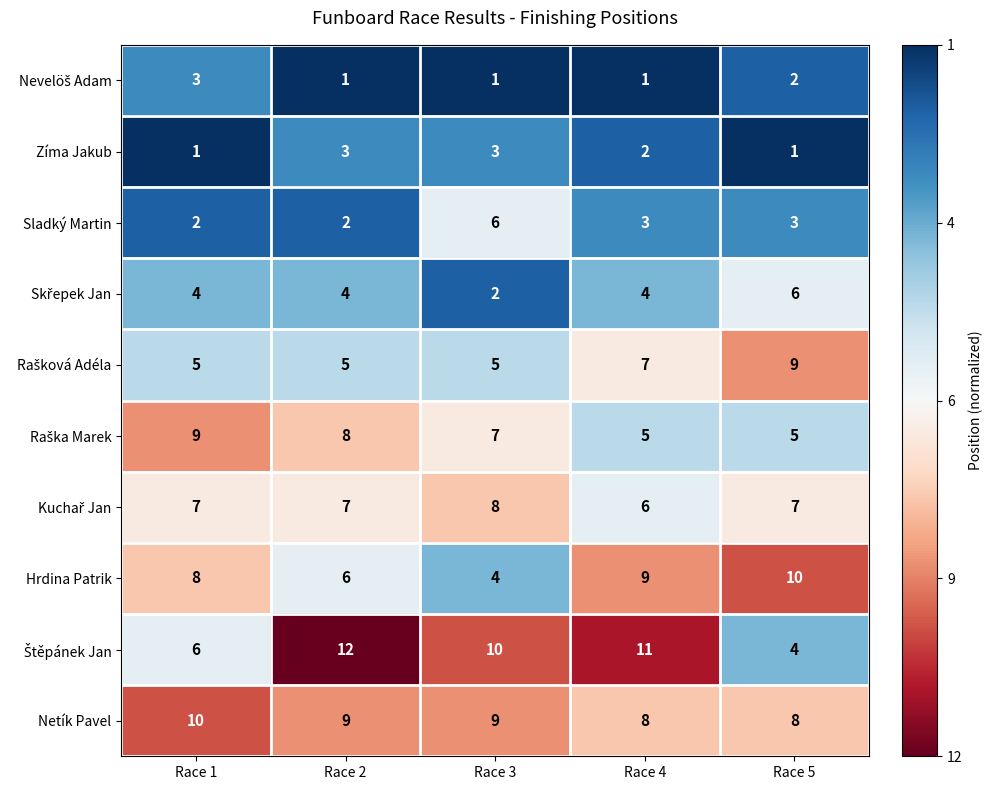

At which category is the sum across all series the highest?

Race 2